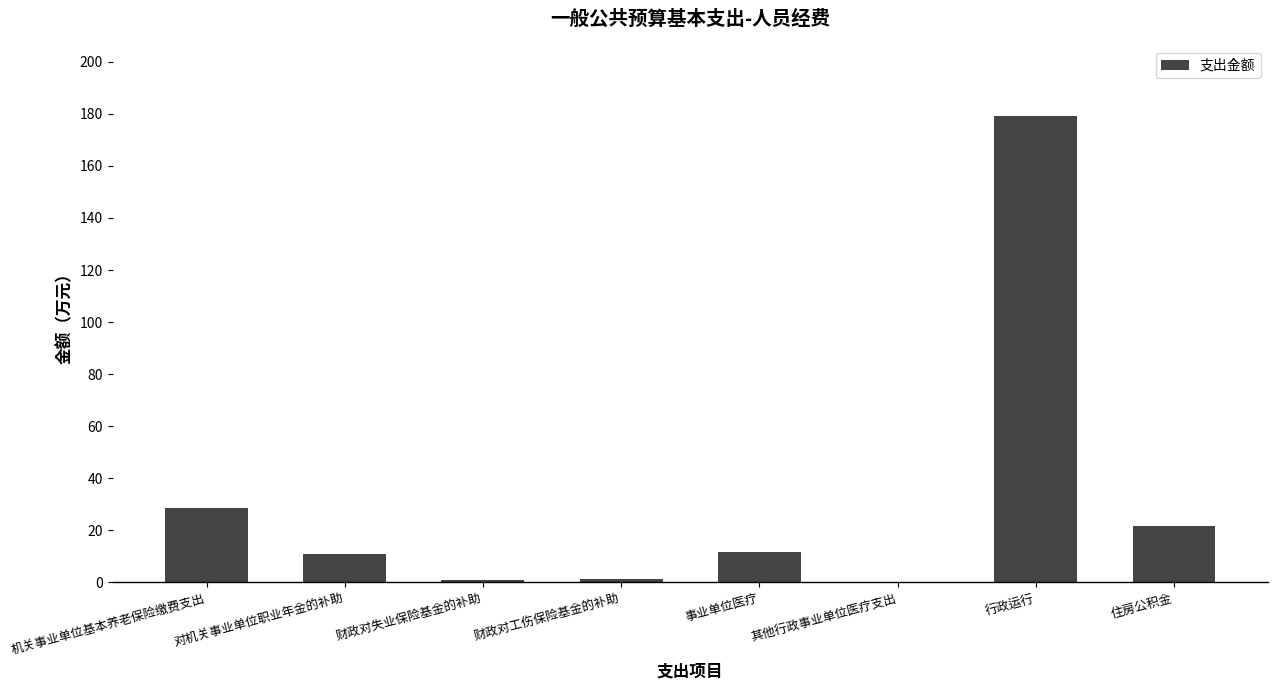

Are the bars grouped side by side (vs. stacked)?

No